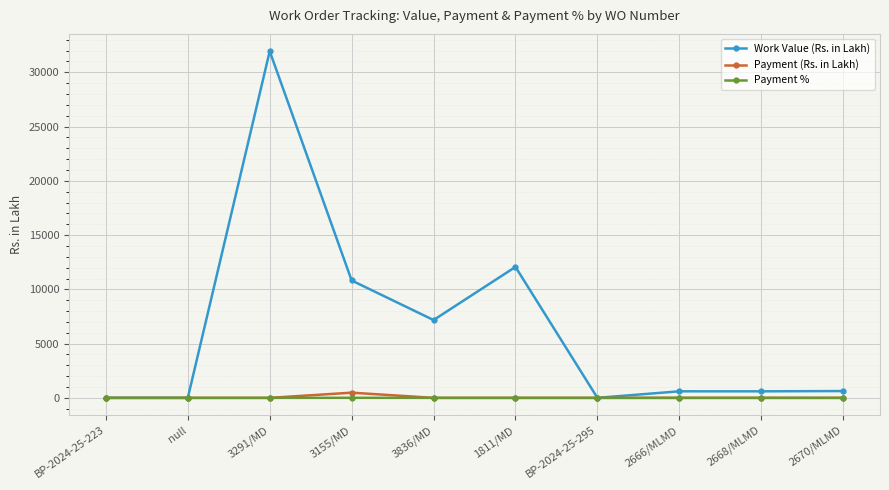

What is the difference between the second highest and second lowest values in the Work Value (Rs. in Lakh) series?

12066.4